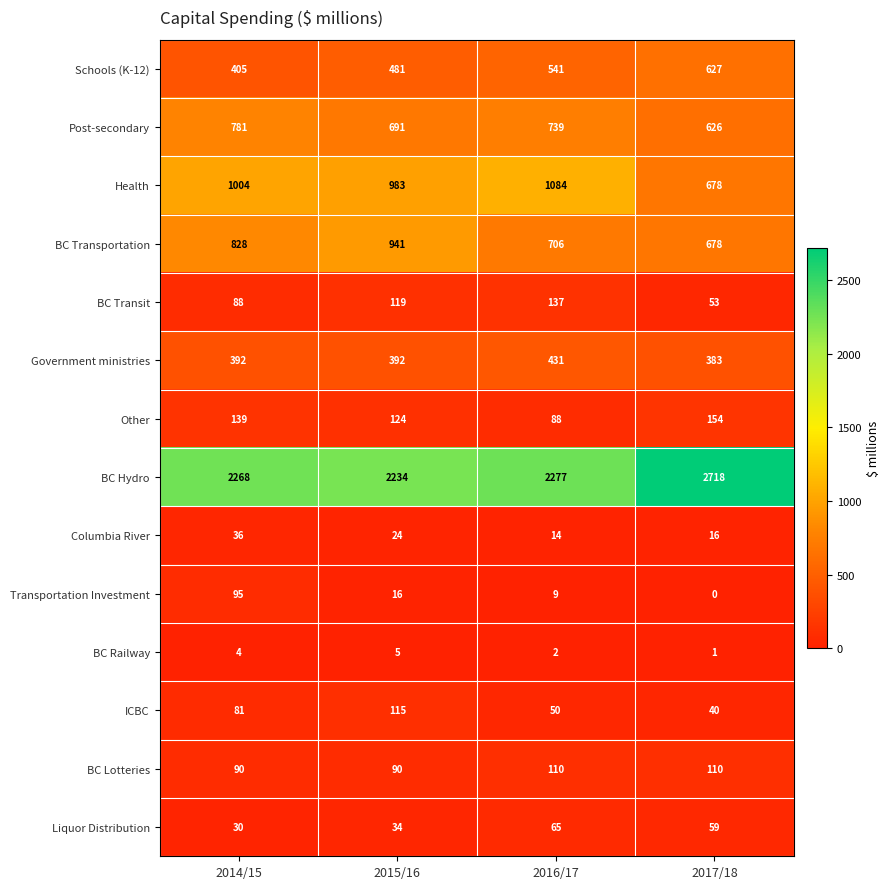

The value of Government ministries at 2017/18 is 383. True or false?

True